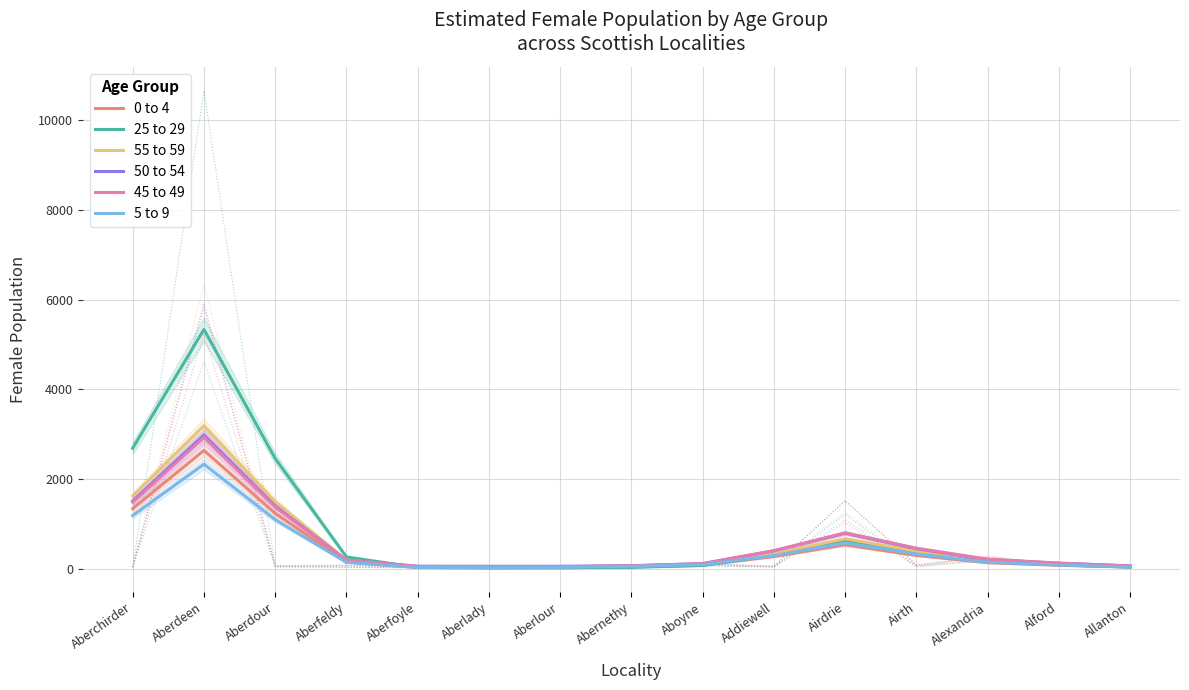

How many intersections are there between 25 to 29 and 45 to 49?

1